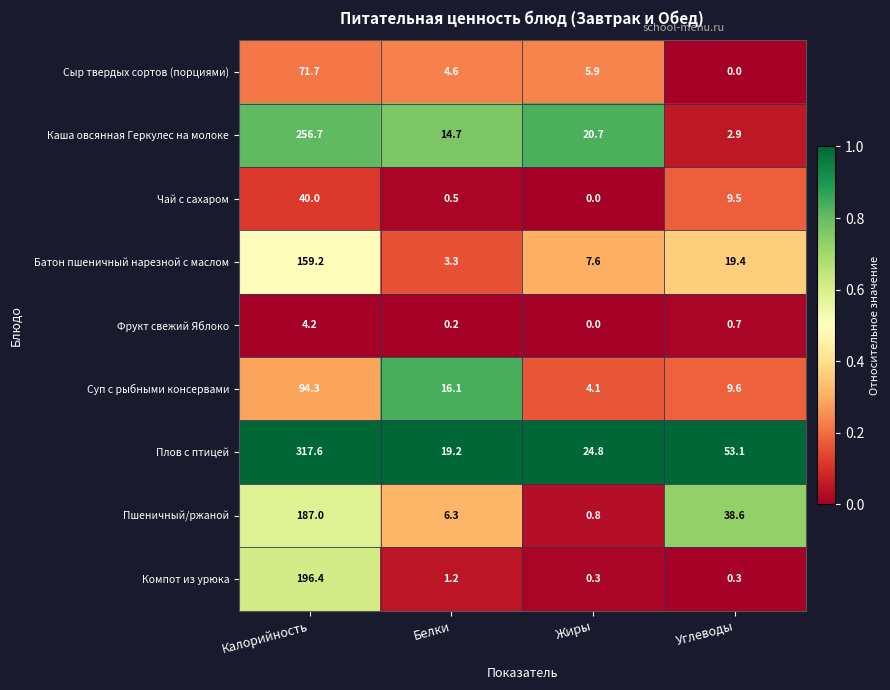

What is the average value of the Суп с рыбными консервами series?

31.0